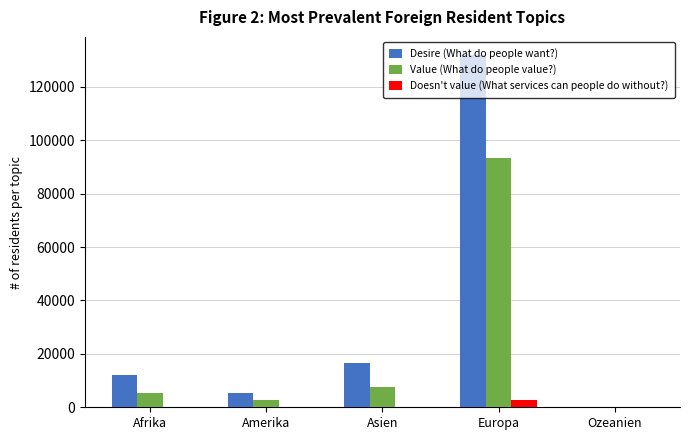

True or false: Desire (What do people want?) has a value of 5225 at Asien.

False